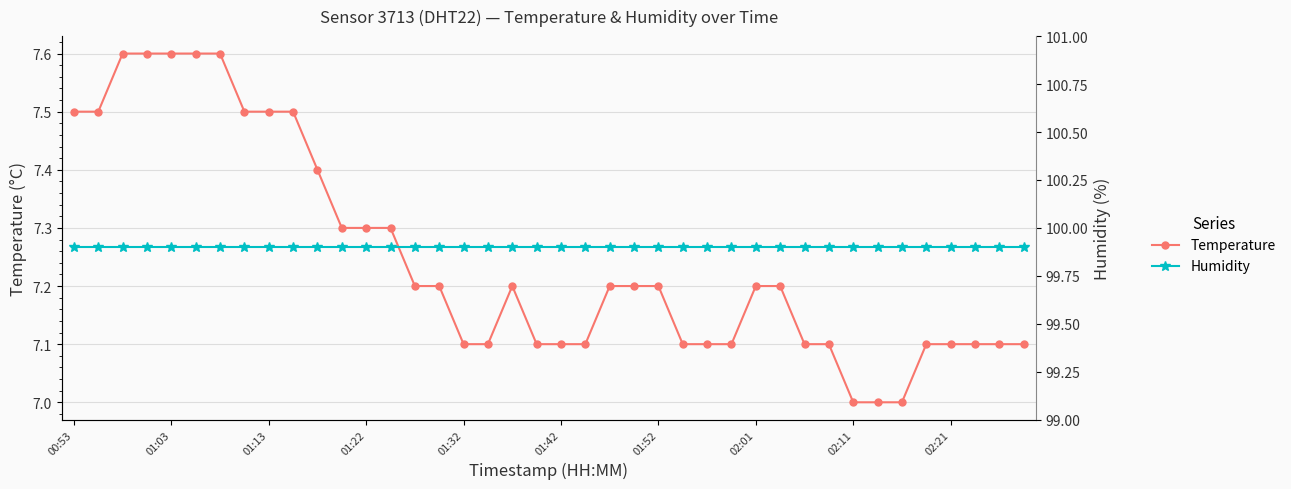

What is the difference between the temperature values at 11 and 16?

0.2